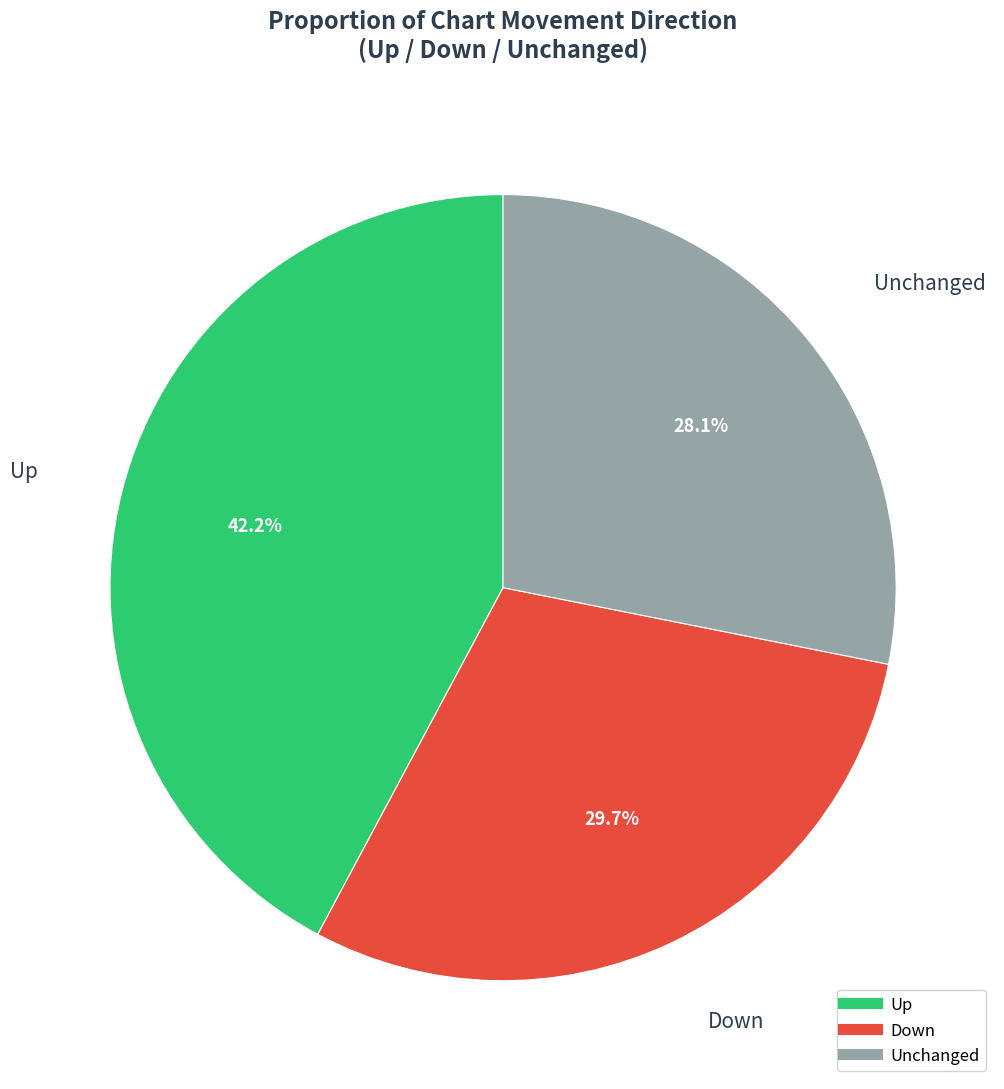

Count the number of slices in the pie.

3